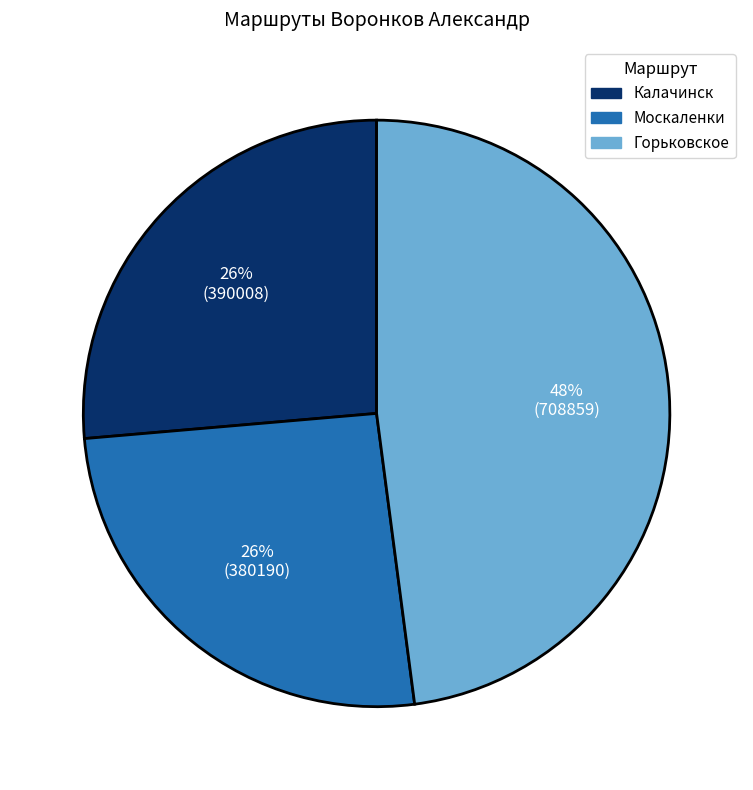

To the nearest percent, what percentage of the pie is Калачинск?

26%